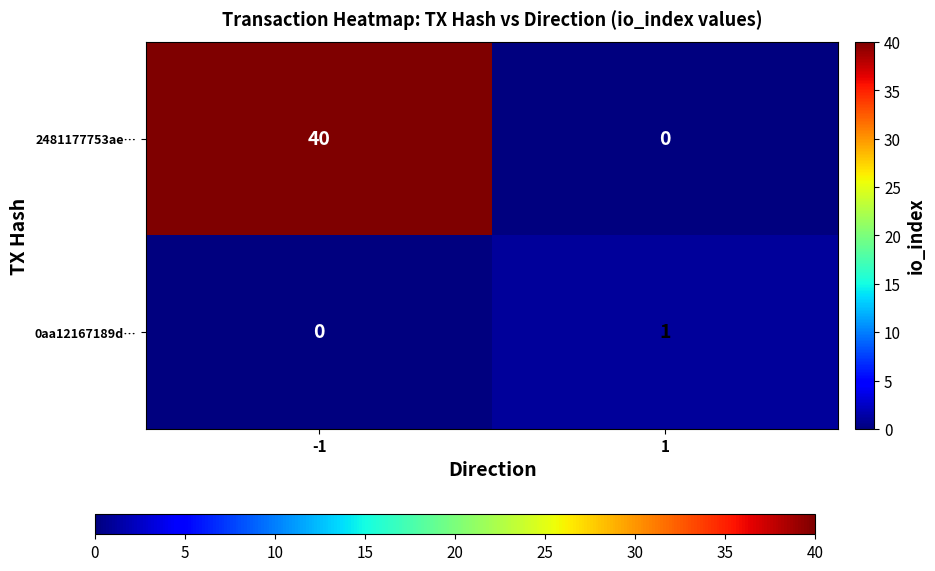

The value of 2481177753ae… at -1 is 8. True or false?

False